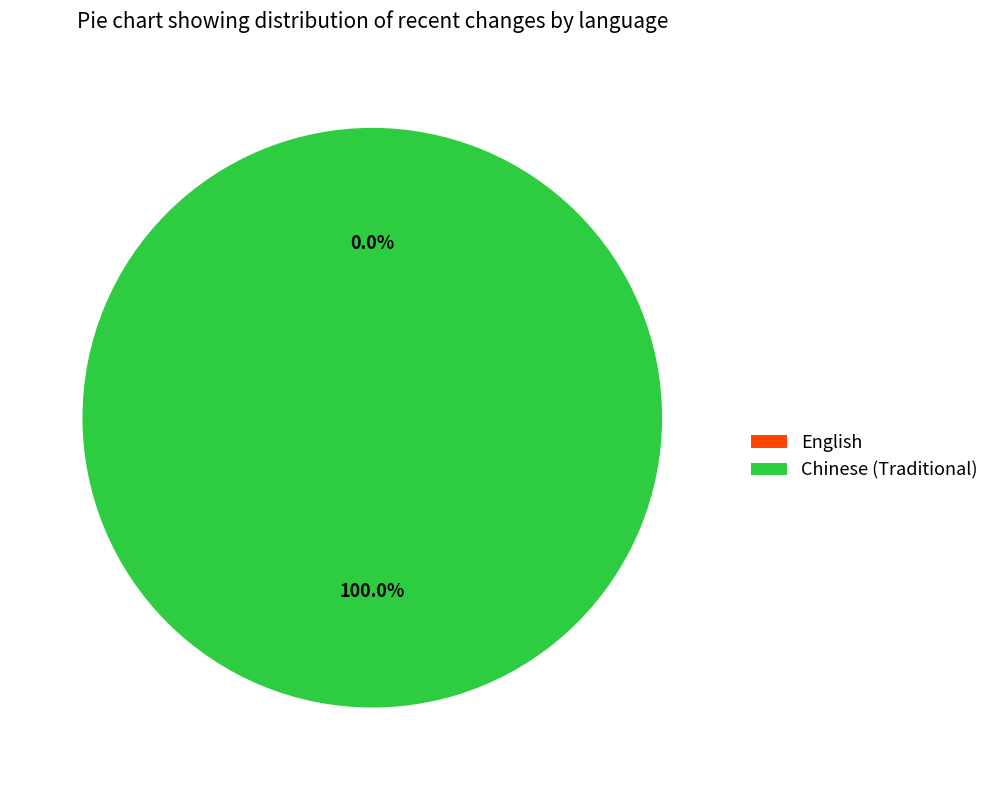

True or false: Chinese (Traditional) accounts for 99% of the total.

False